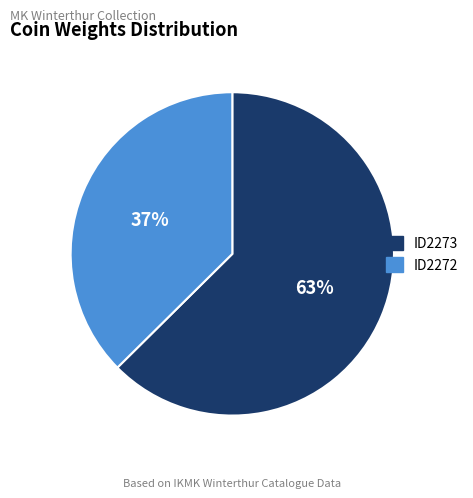

To the nearest percent, what is the average slice percentage?

50%